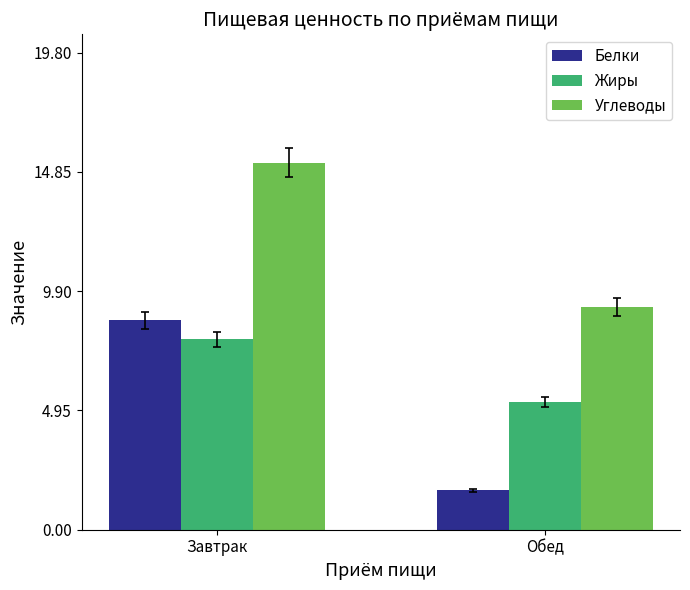

What is the label of the 1st bar from the right?

Обед